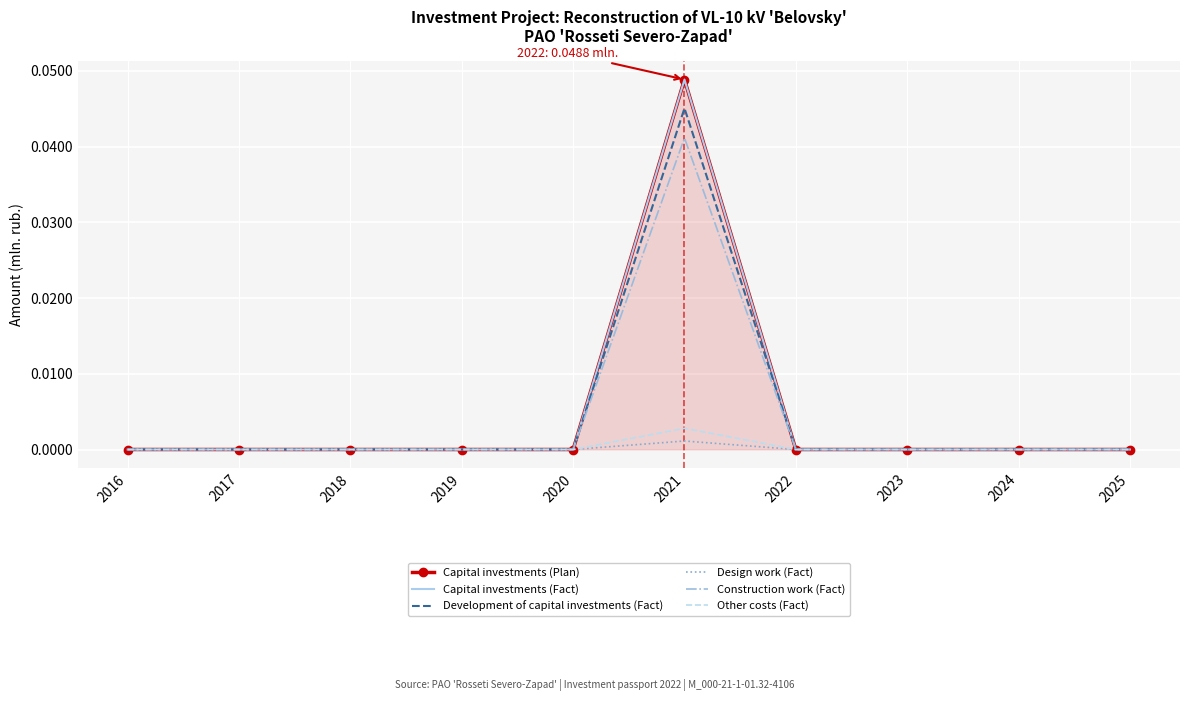

Is it true that Construction work (Fact) equals 0.0 at 2016?

True